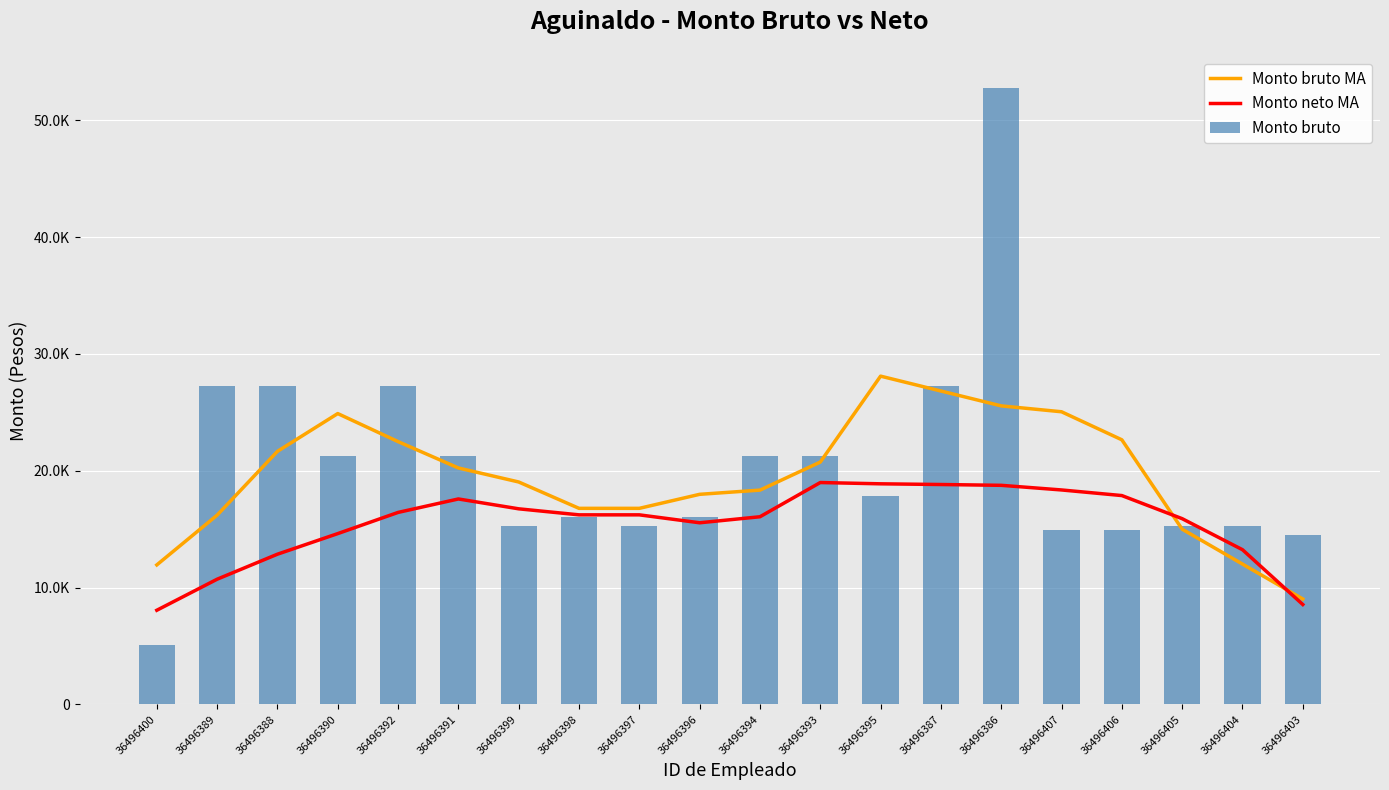

List the series in order of their peak value, highest first.

Monto bruto, Monto bruto MA, Monto neto MA